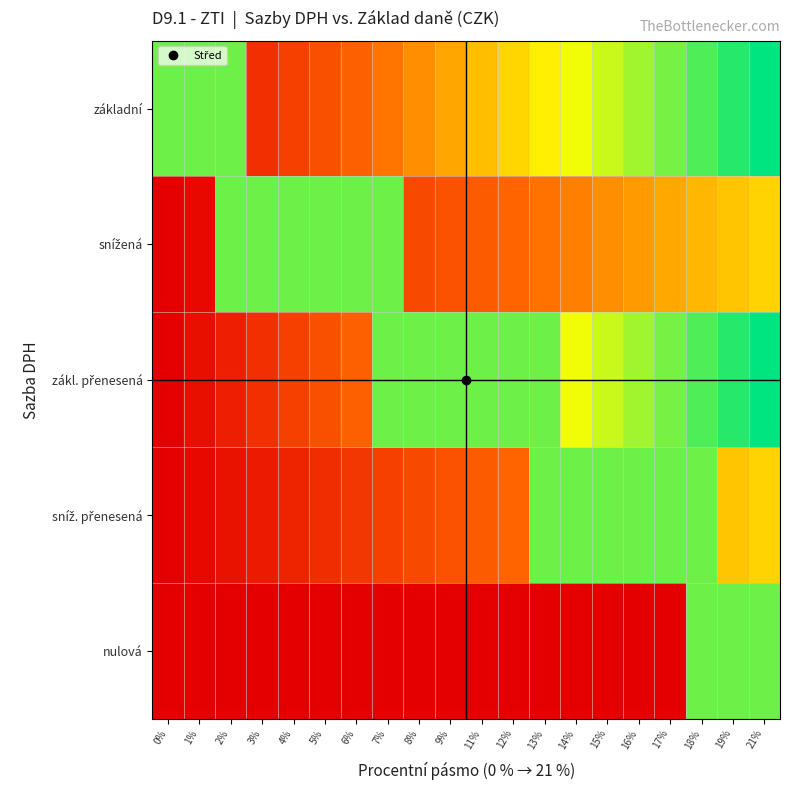

How many distinct data groups are displayed?

5